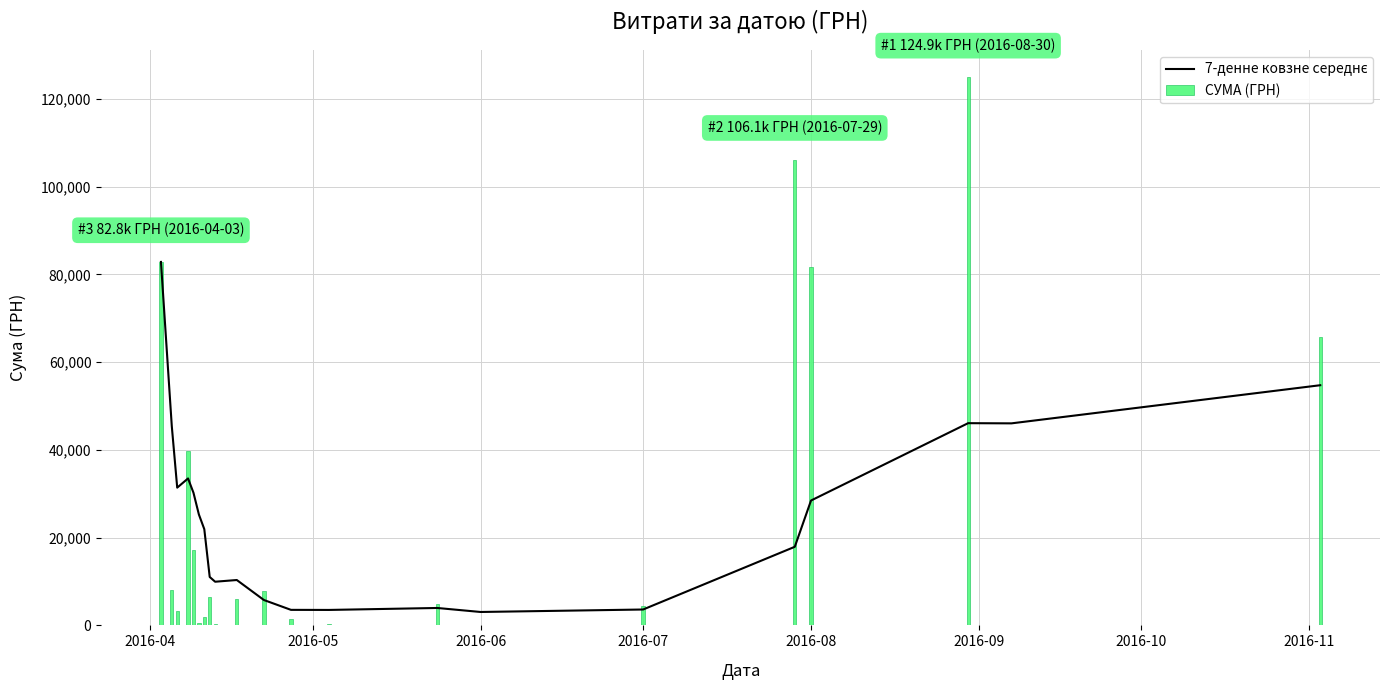

Read the 7-денне ковзне середнє value at 2016-04.

82834.0